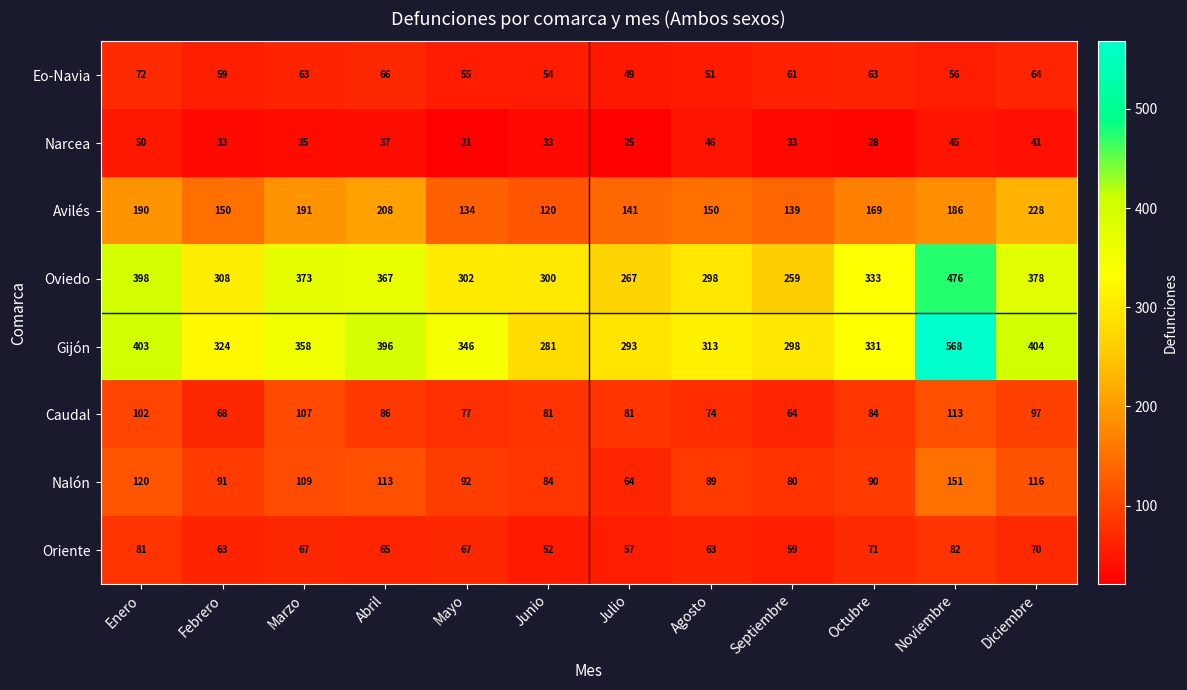

True or false: Gijón has a value of 197 at Agosto.

False